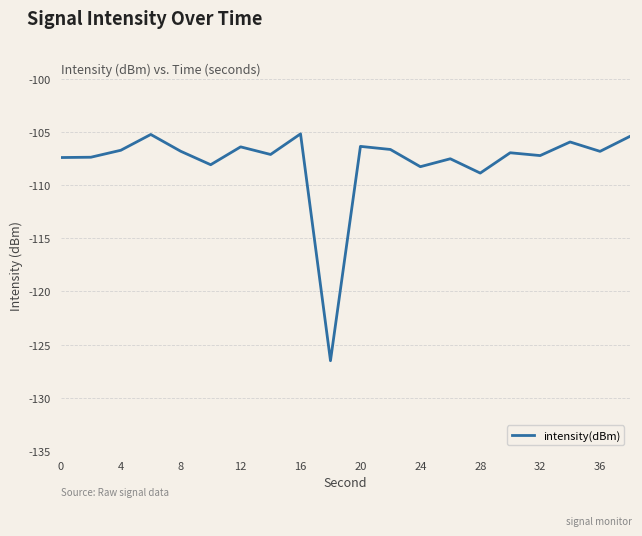

What is the minimum value shown in the chart?

-126.5